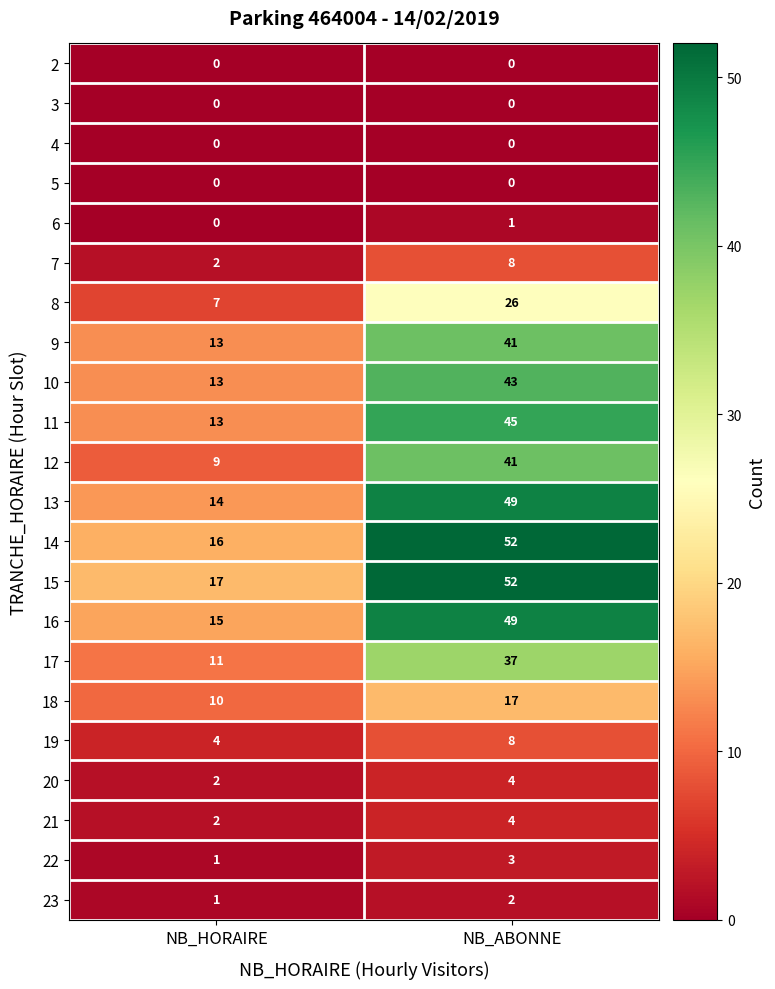

What is the average value of the 19 series?

6